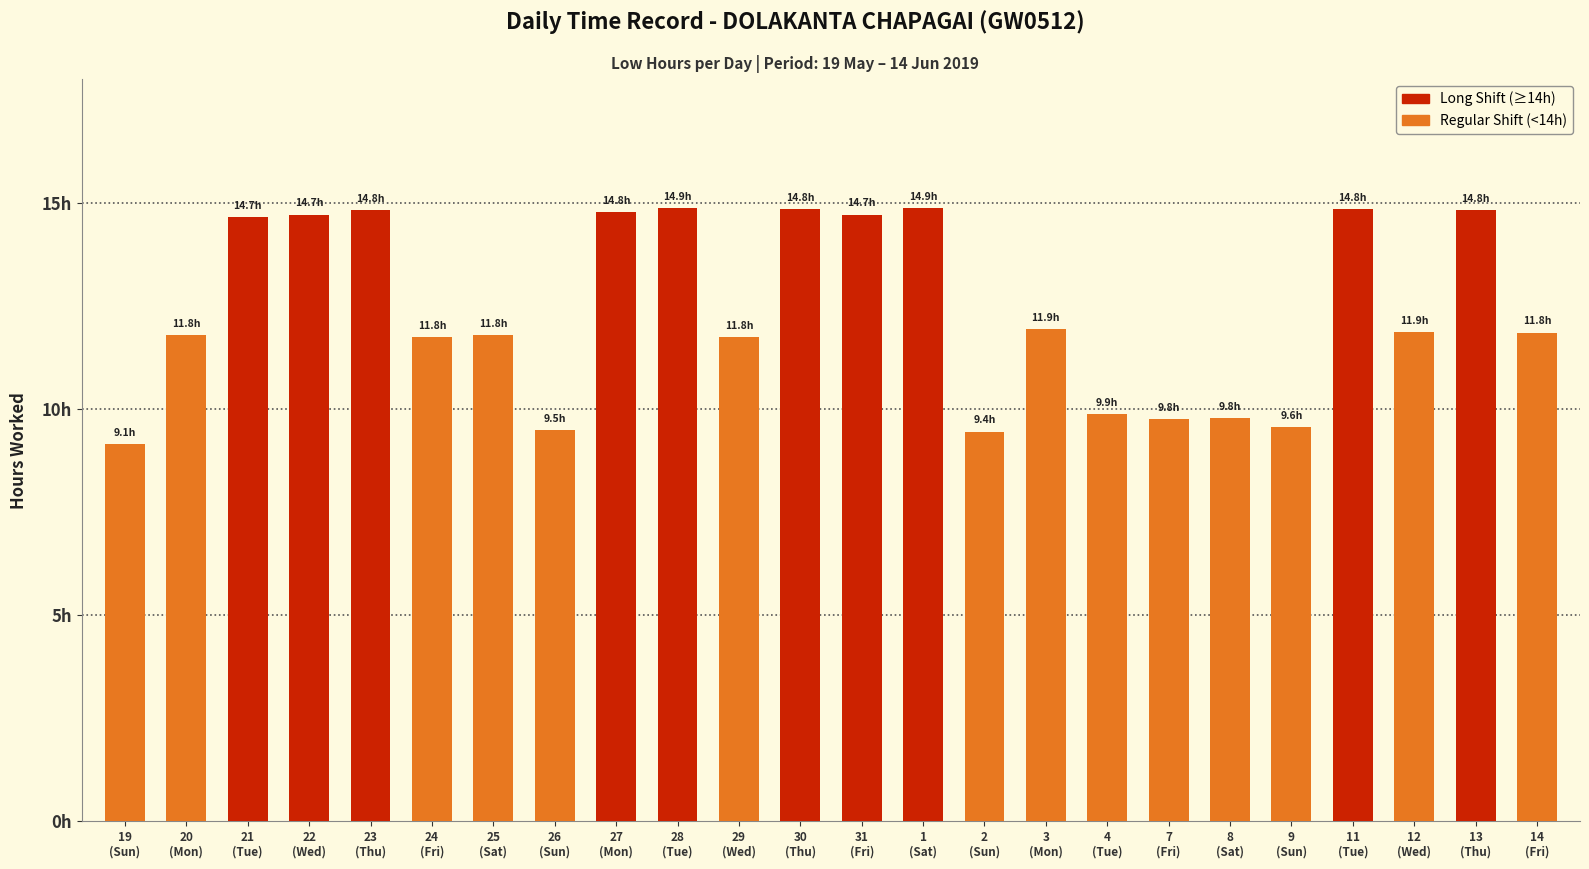

Reading left to right, transcribe all the data shown in this chart.

9.1	11.8	14.7	14.7	14.8	11.8	11.8	9.5	14.8	14.9	11.8	14.8	14.7	14.9	9.4	11.9	9.9	9.8	9.8	9.6	14.8	11.9	14.8	11.8